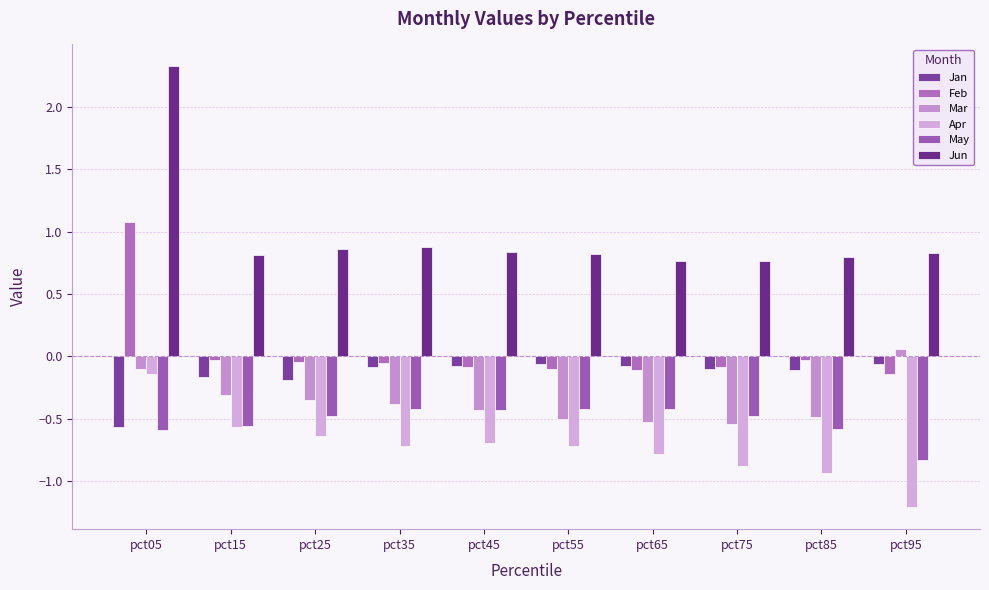

Which series changed the most between pct35 and pct85?

Apr